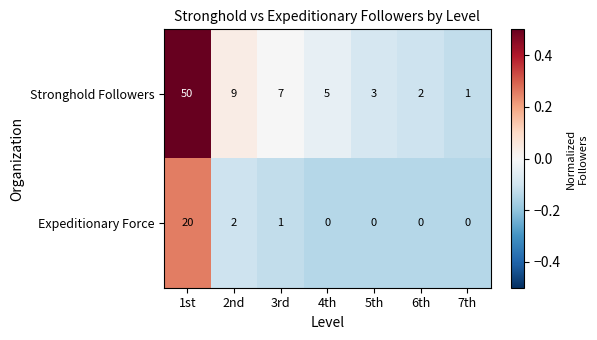

List the series in order of their peak value, lowest first.

Expeditionary Force, Stronghold Followers